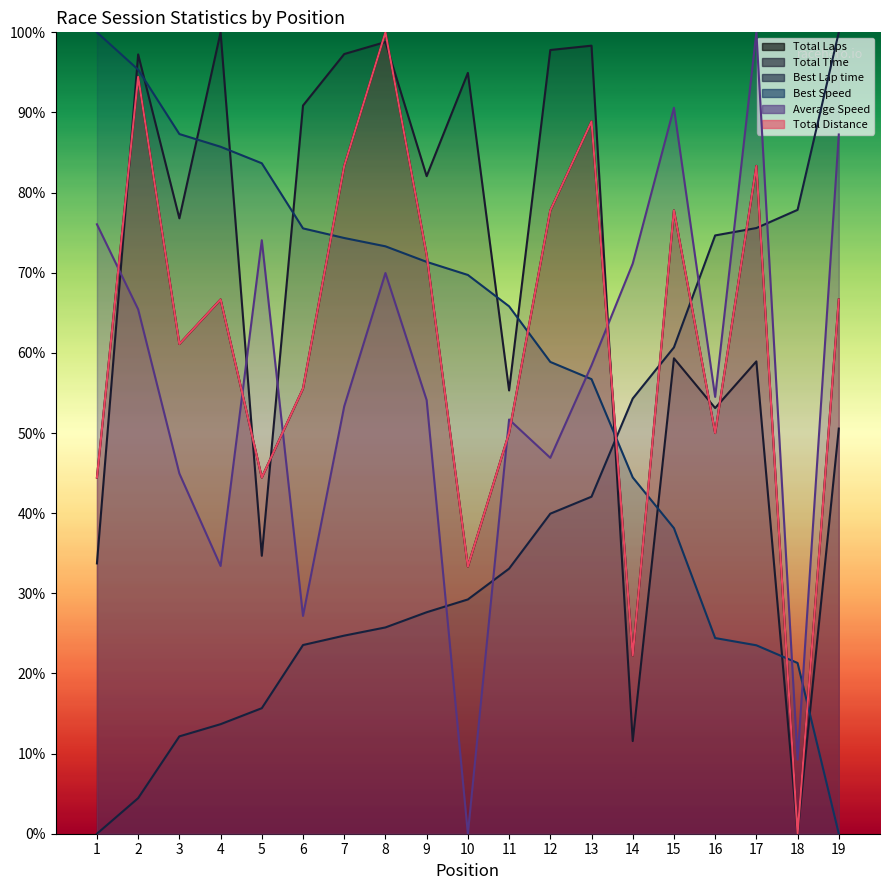

The value of Total Distance at 1 is 0.1. True or false?

False